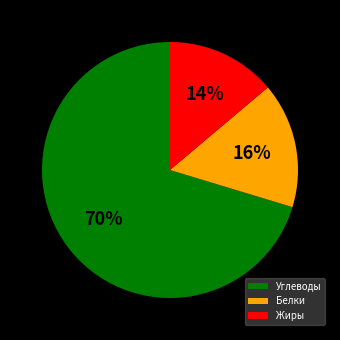

Which category has the biggest portion of the pie?

Углеводы